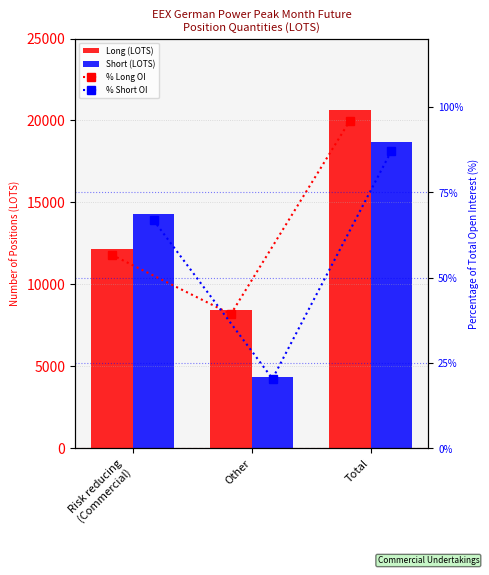

What are all the series names shown in the legend?

Long (LOTS), Short (LOTS), % Long OI, % Short OI